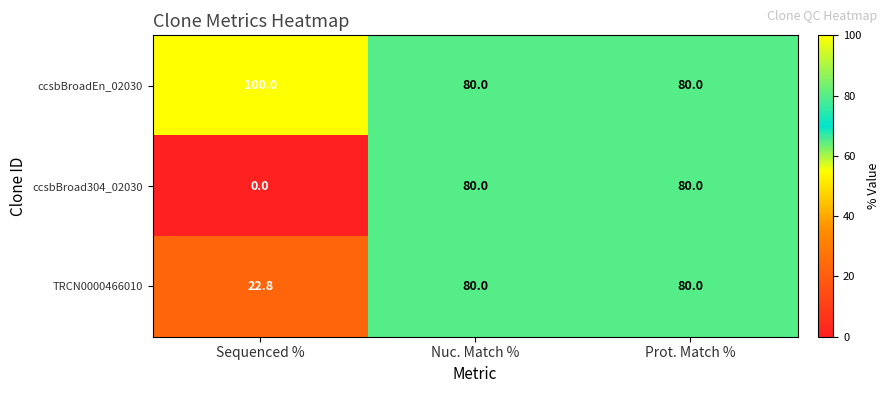

Count the ccsbBroadEn_02030 values in the range 80 to 100.

3